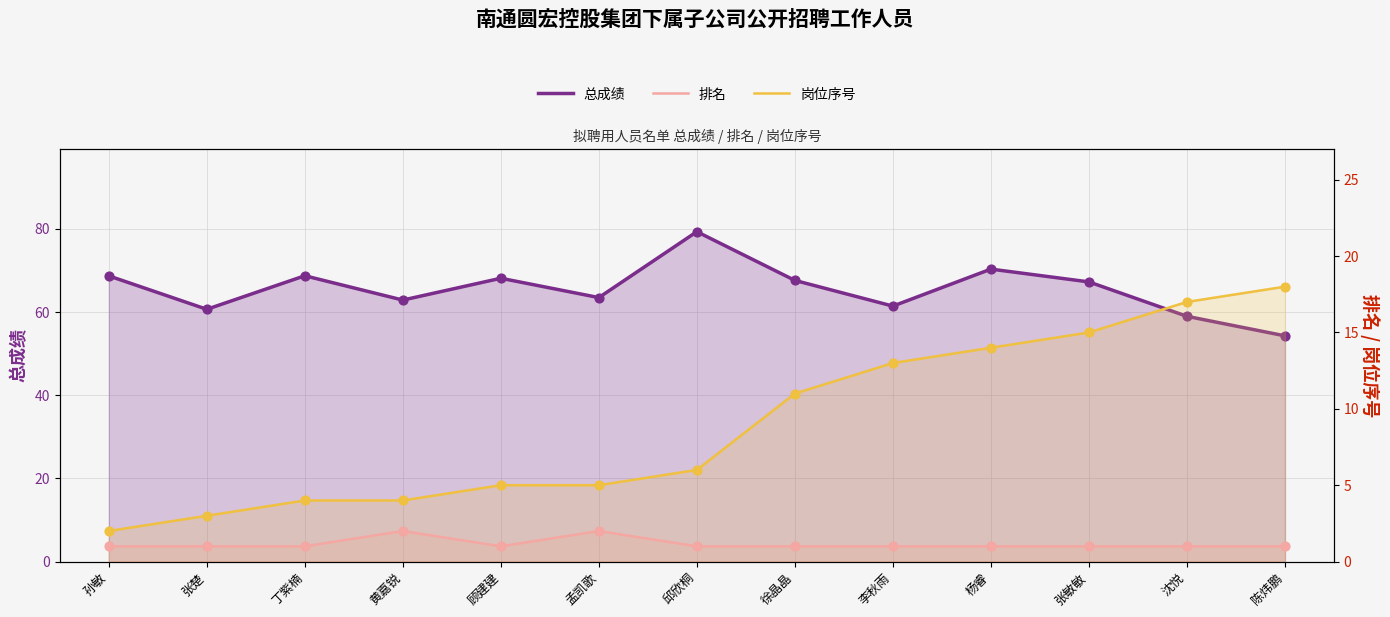

Which series reaches the maximum Y coordinate?

总成绩